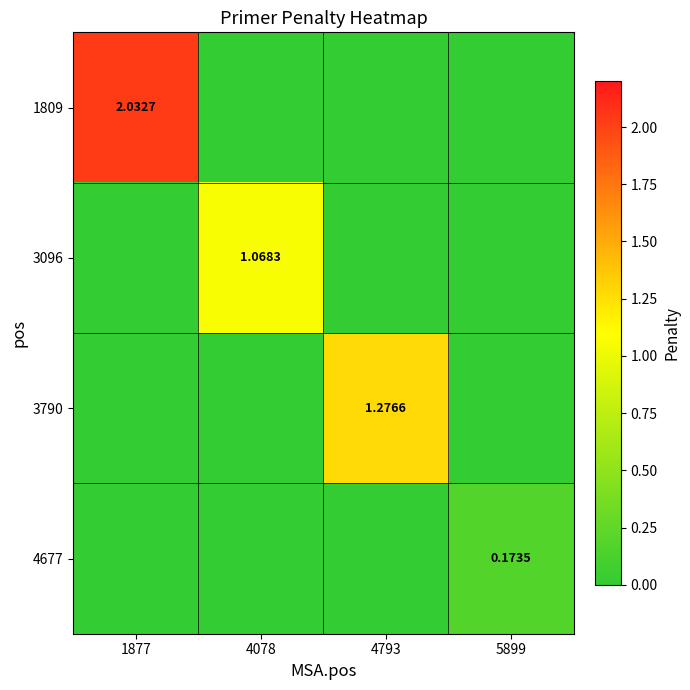

True or false: 1809 has a value of 0.0 at 4078.

True